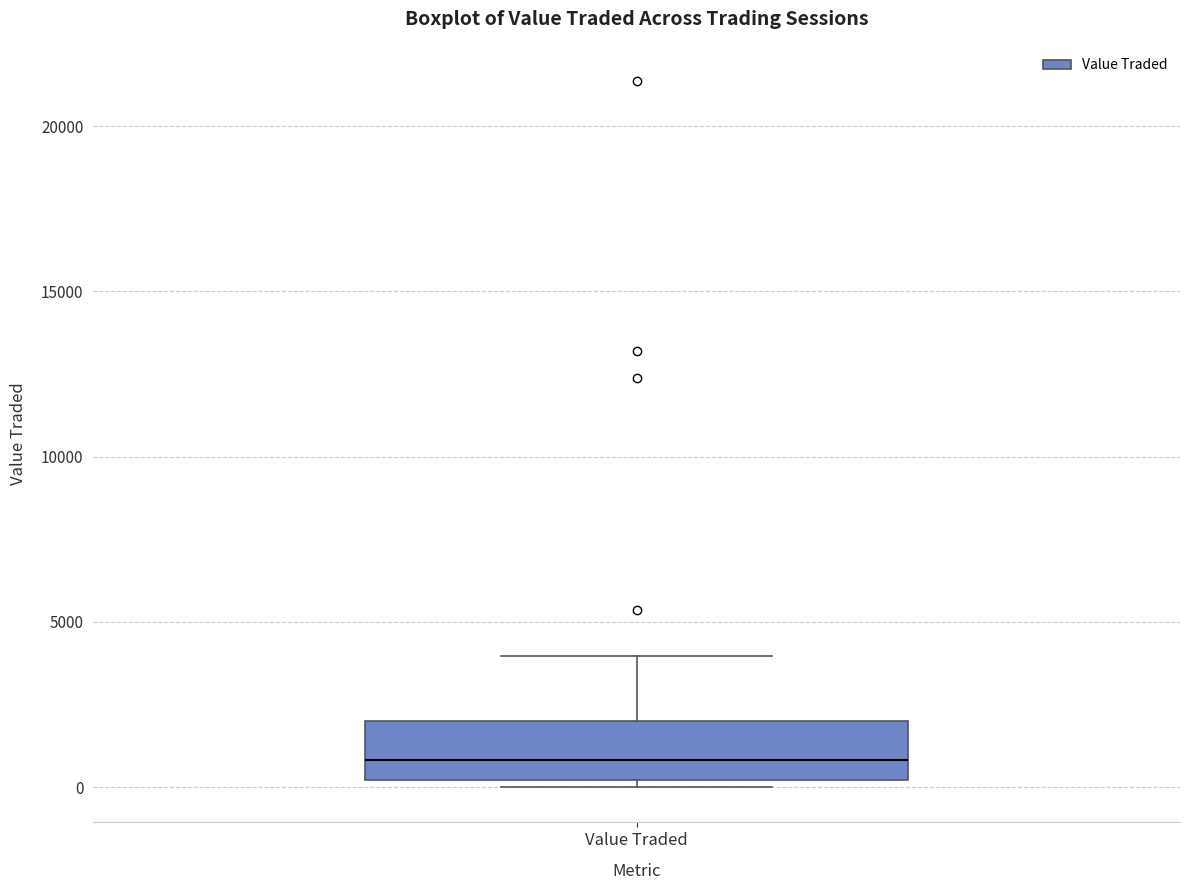

Where is the lower edge of the box for Value Traded on the y-axis? The values are not printed on the chart, so give them approximately, as read against the axis.

0